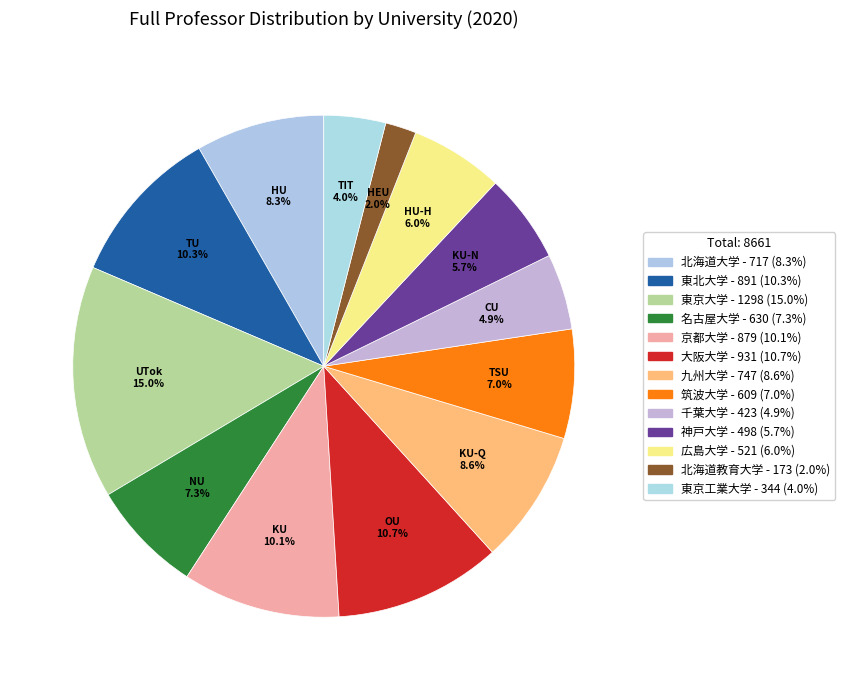

Is it true that 東北大学 is 10% of the pie?

True